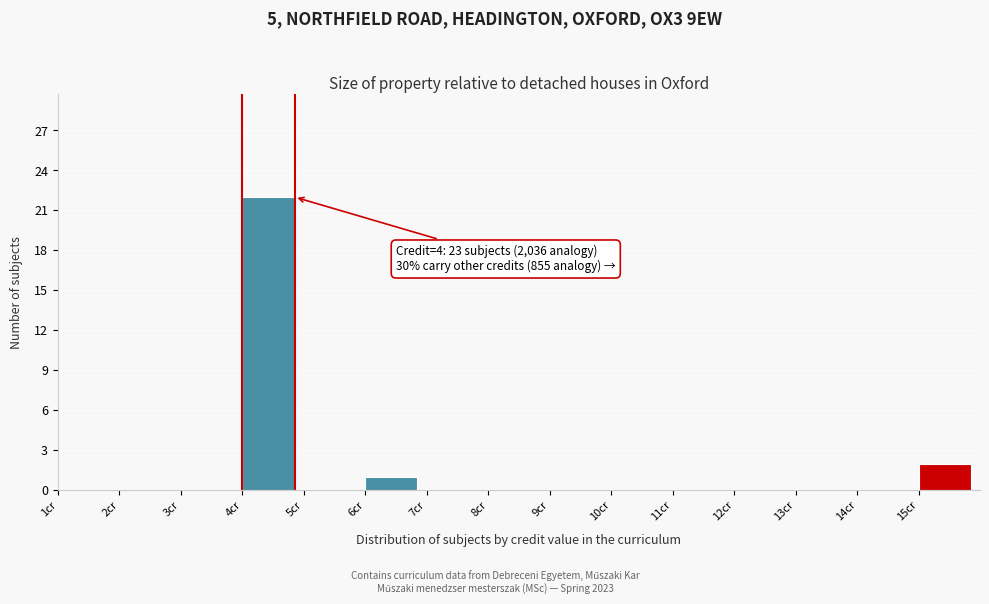

Over which range of the x-axis is the bar tallest?

4 to 5